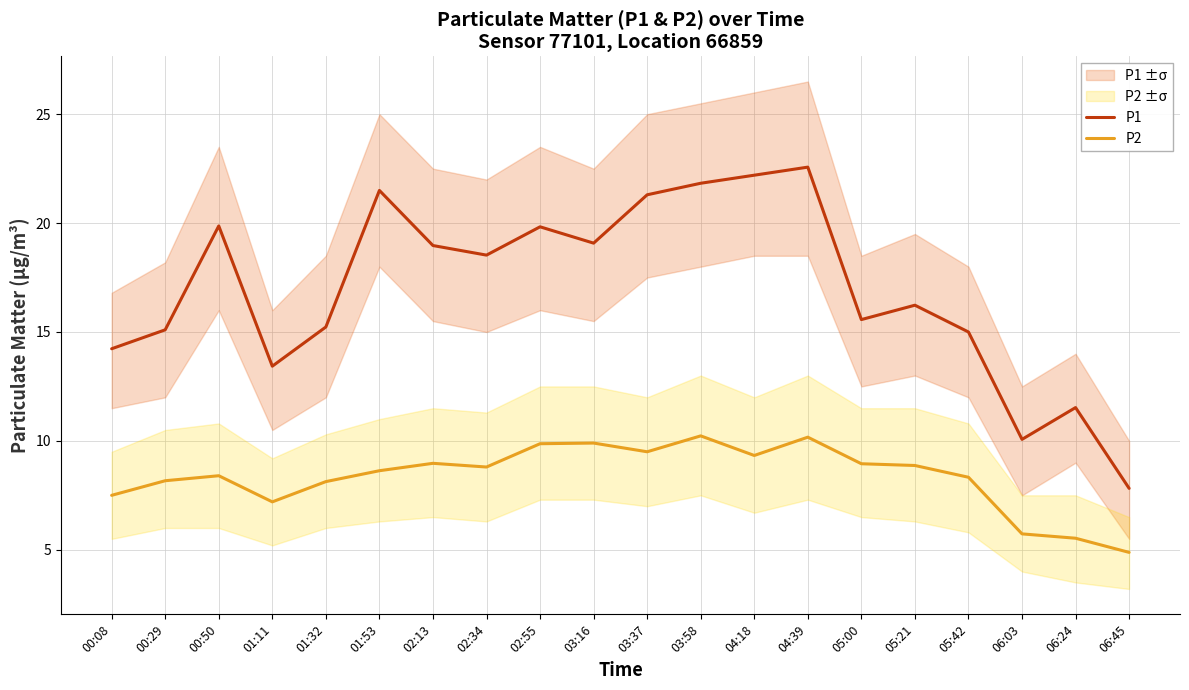

True or false: P1 has more than 0 interior local peaks.

True